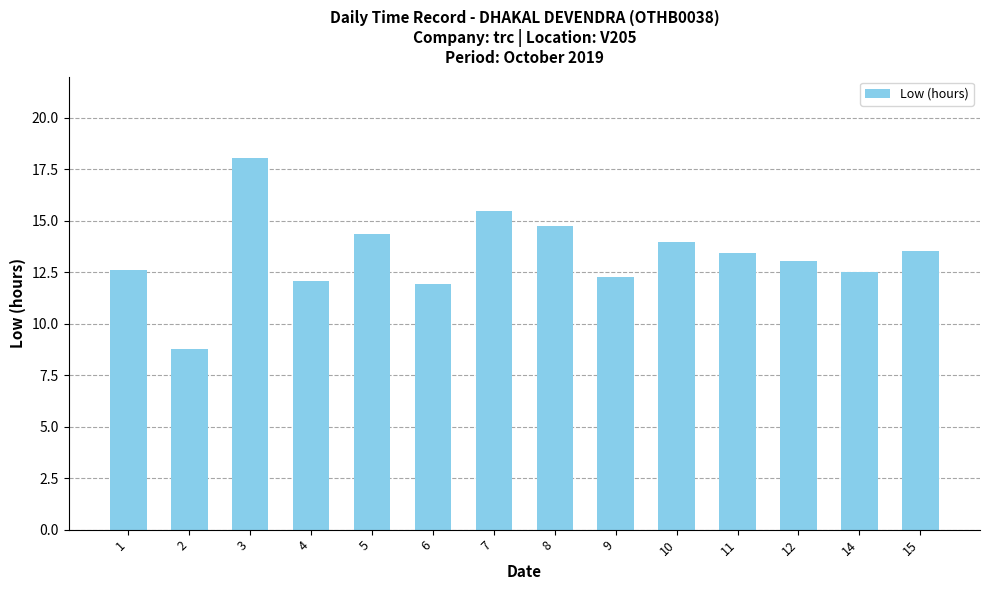

Read the value at 14.

12.5